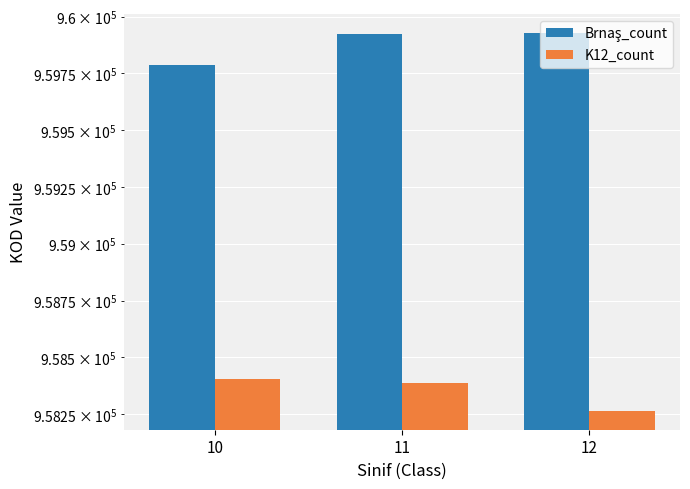

How many data points in K12_count are above 958388?

1